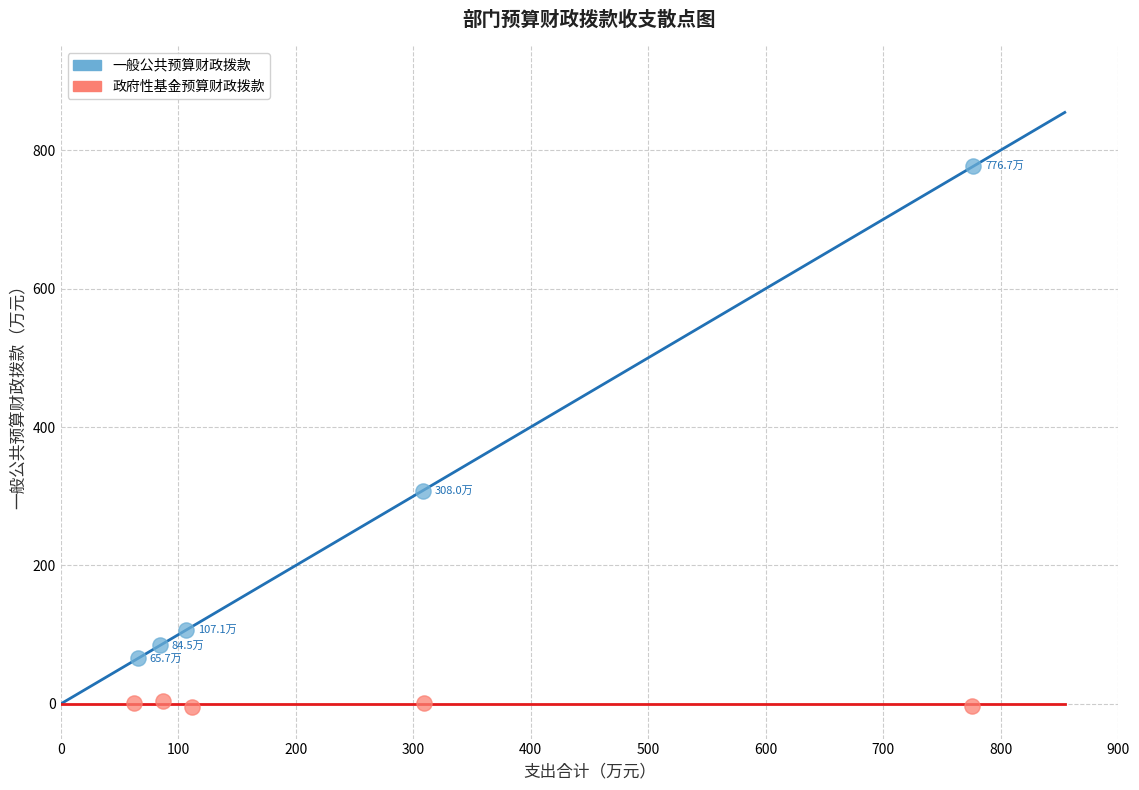

Which series reaches the maximum Y coordinate?

一般公共预算财政拨款